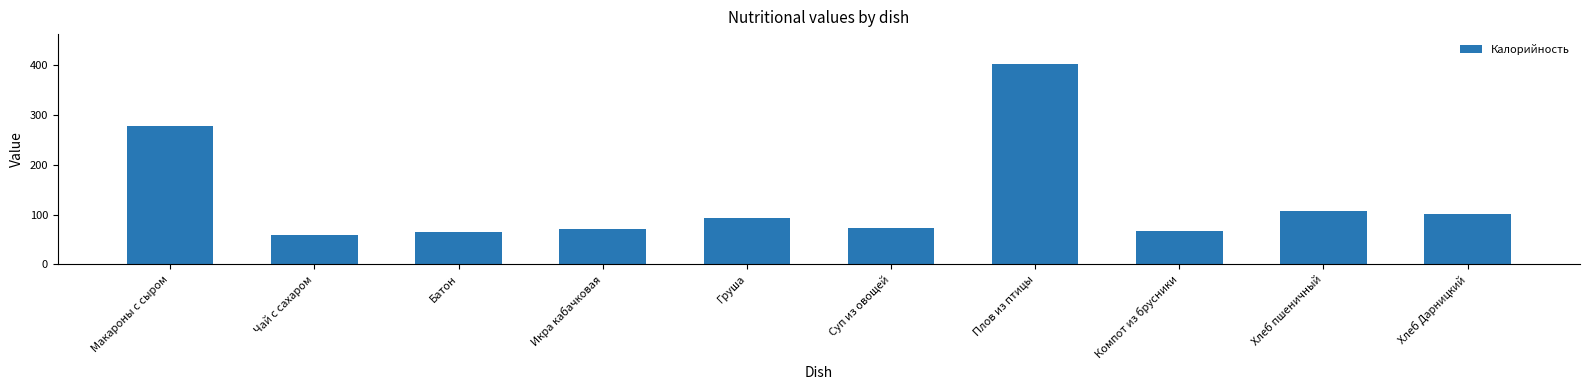

Is it true that the value at Икра кабачковая is 47.5?

False